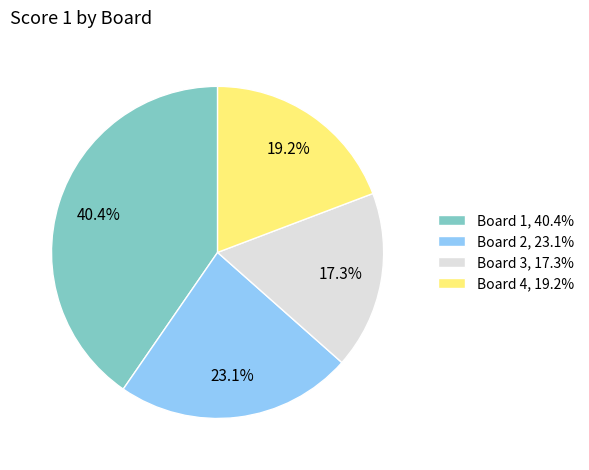

Which slice is the largest?

Board 1